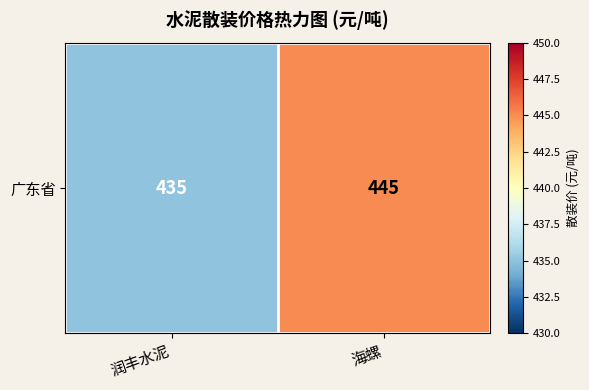

Reading left to right, extract all data points from this chart.

润丰水泥=435	海螺=445